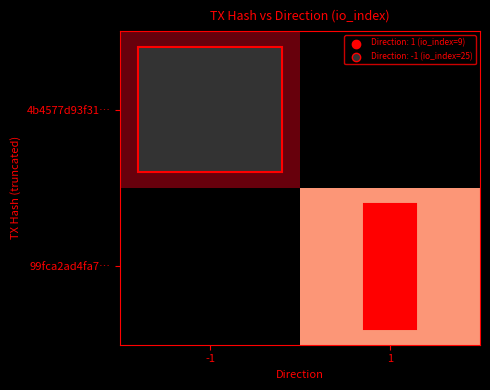

True or false: 99fca2ad4fa7… has a value of 9 at 1.

True